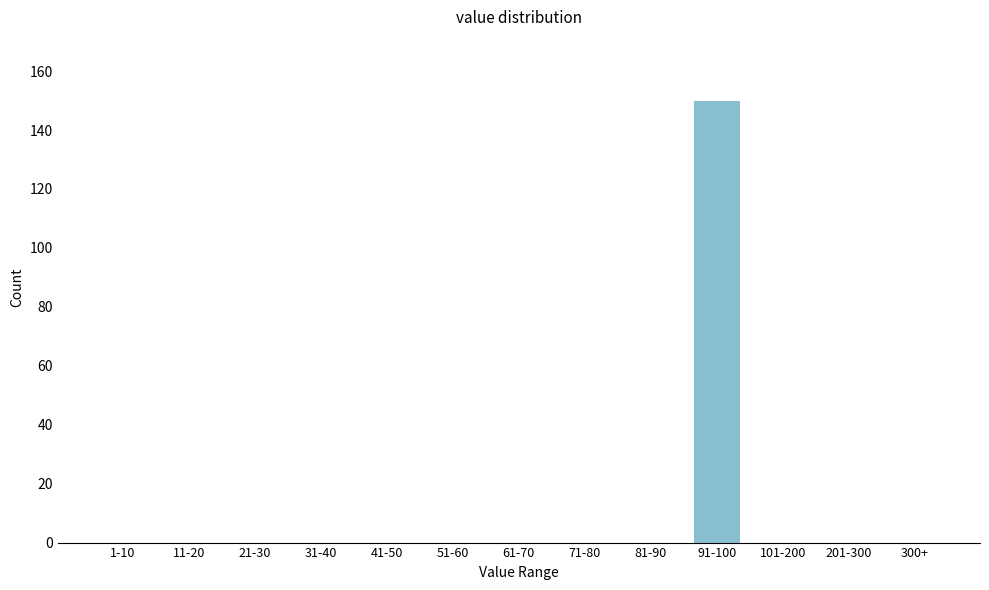

Reading right to left, list all the values displayed in this chart.

300+=0	201-300=0	101-200=0	91-100=150	81-90=0	71-80=0	61-70=0	51-60=0	41-50=0	31-40=0	21-30=0	11-20=0	1-10=0